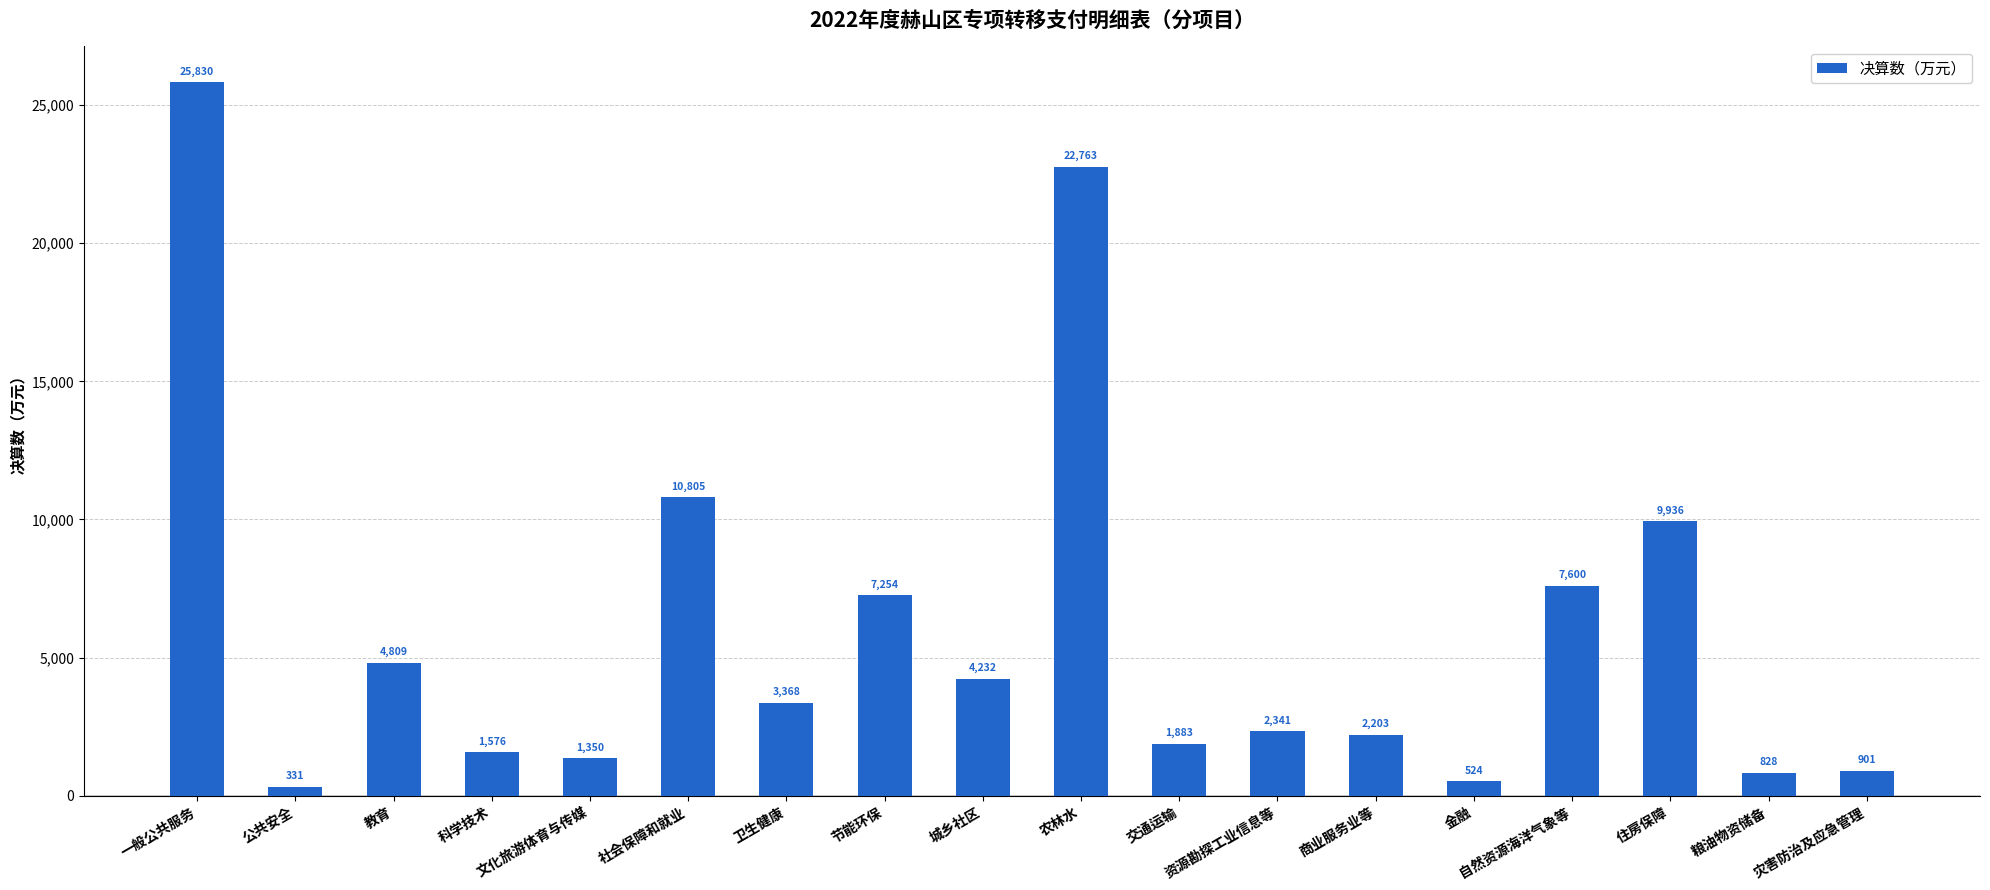

How many bars are there in total?

18